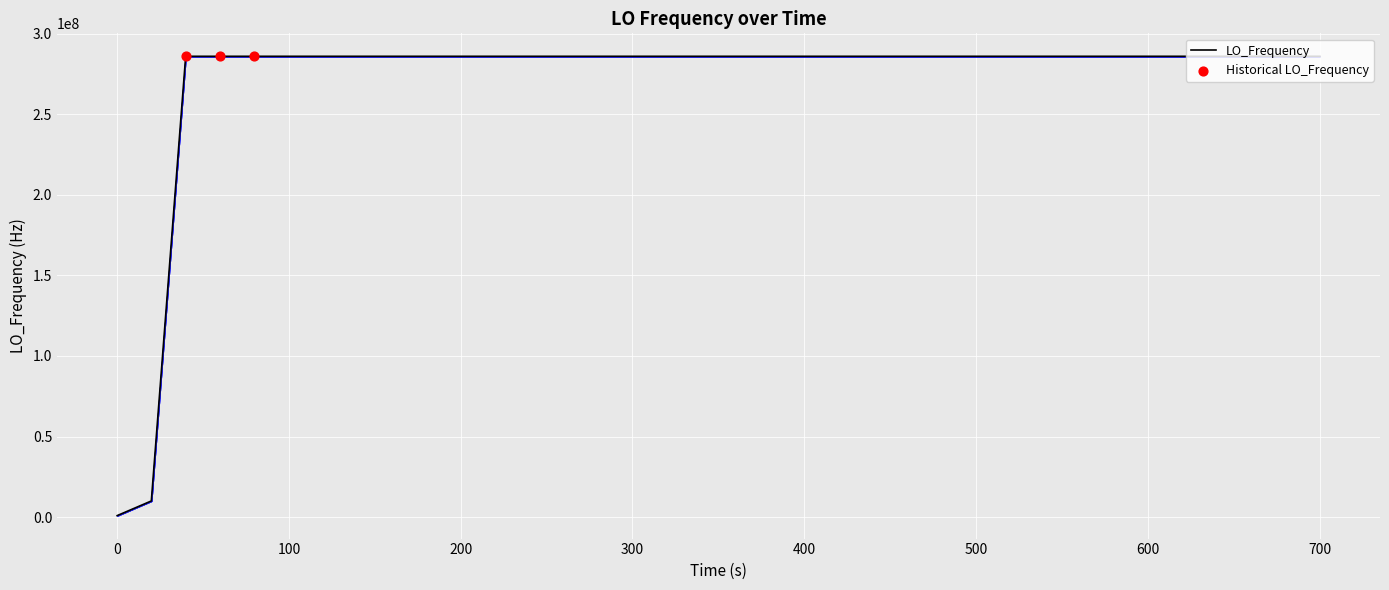

What is the maximum value shown in the chart?

286047002.7